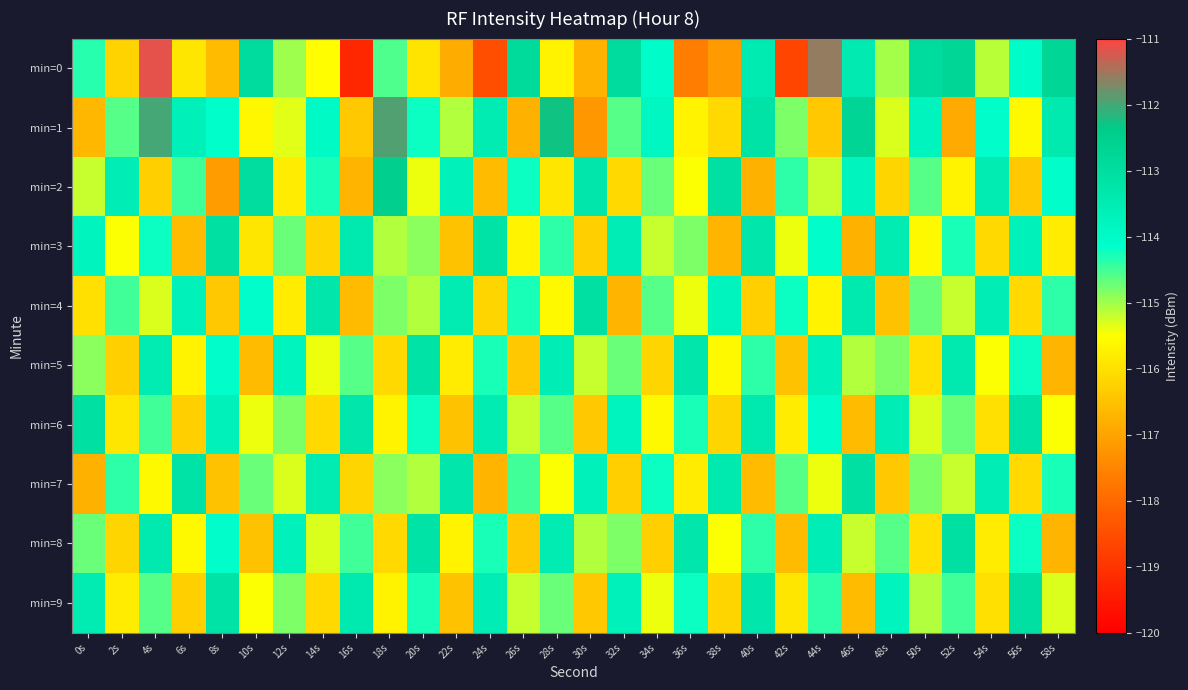

At 10s, list the series in order from smallest to largest.

min=5, min=8, min=3, min=1, min=9, min=6, min=7, min=4, min=2, min=0